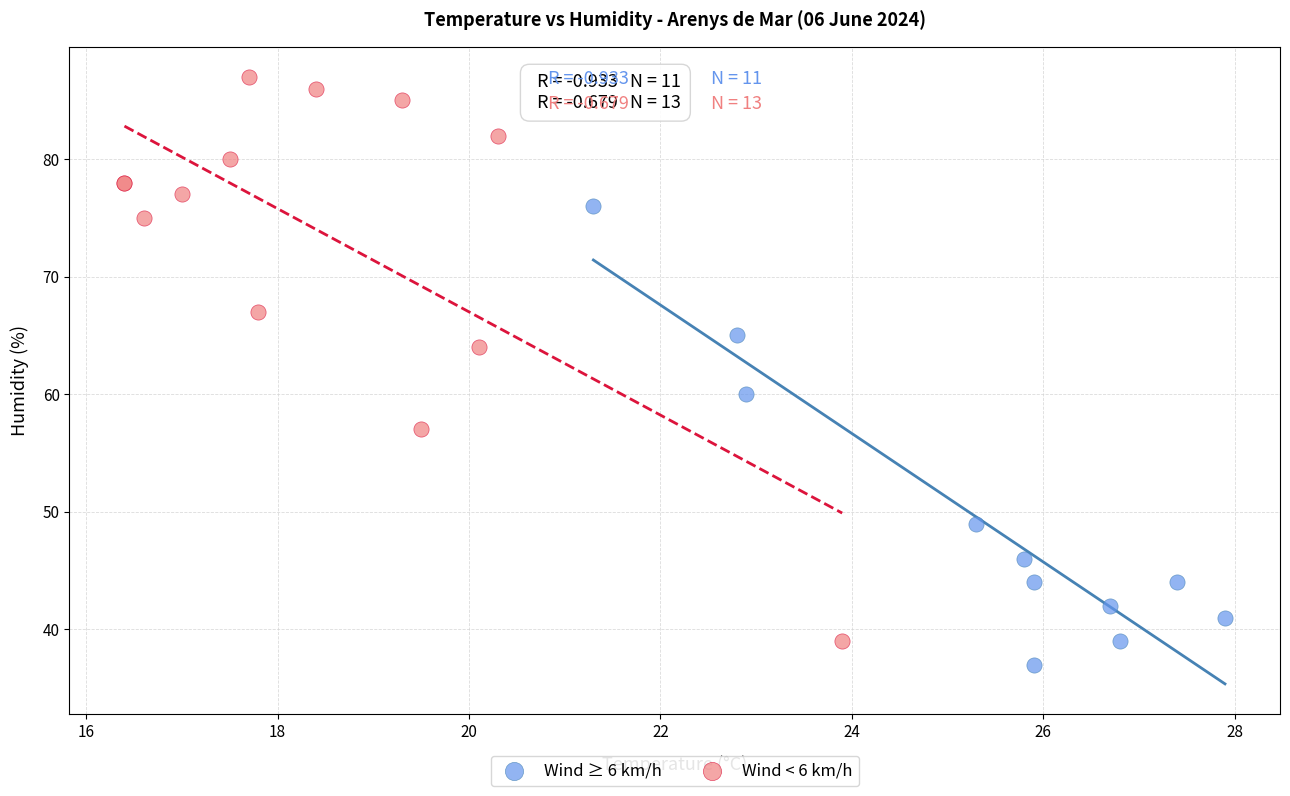

Which series contains the highest Y value?

Wind < 6 km/h